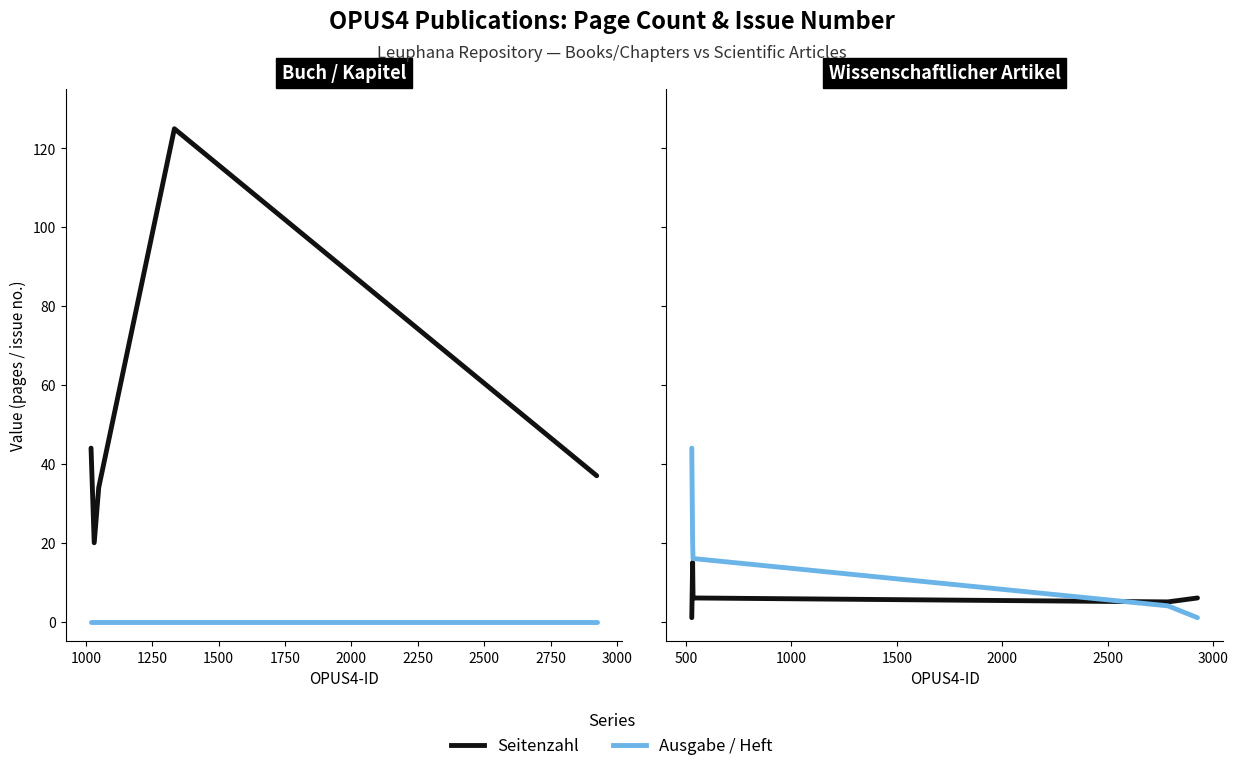

At how many categories does at least one series exceed 10?

3